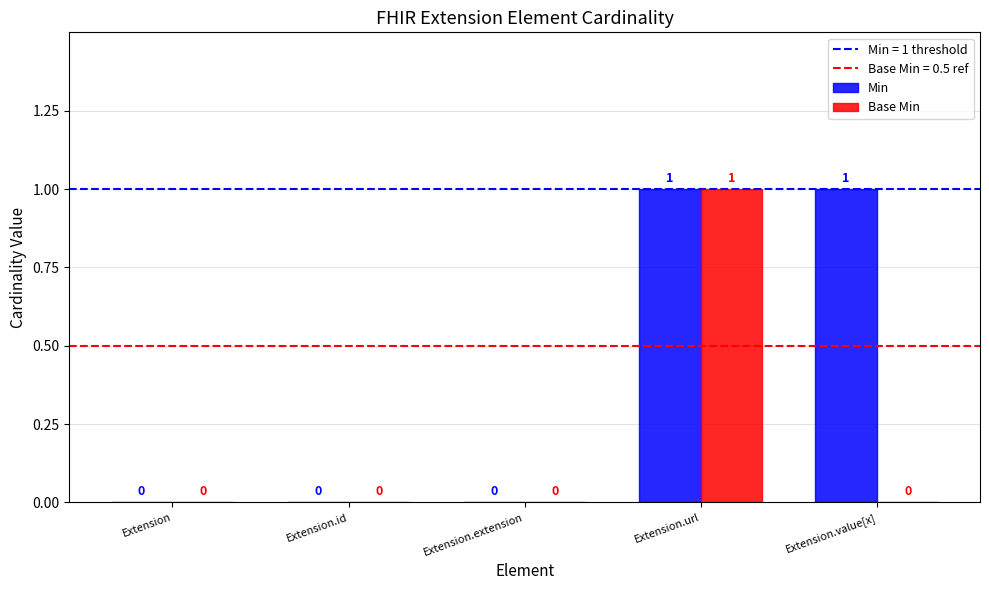

Which series has the largest total across all categories?

Min